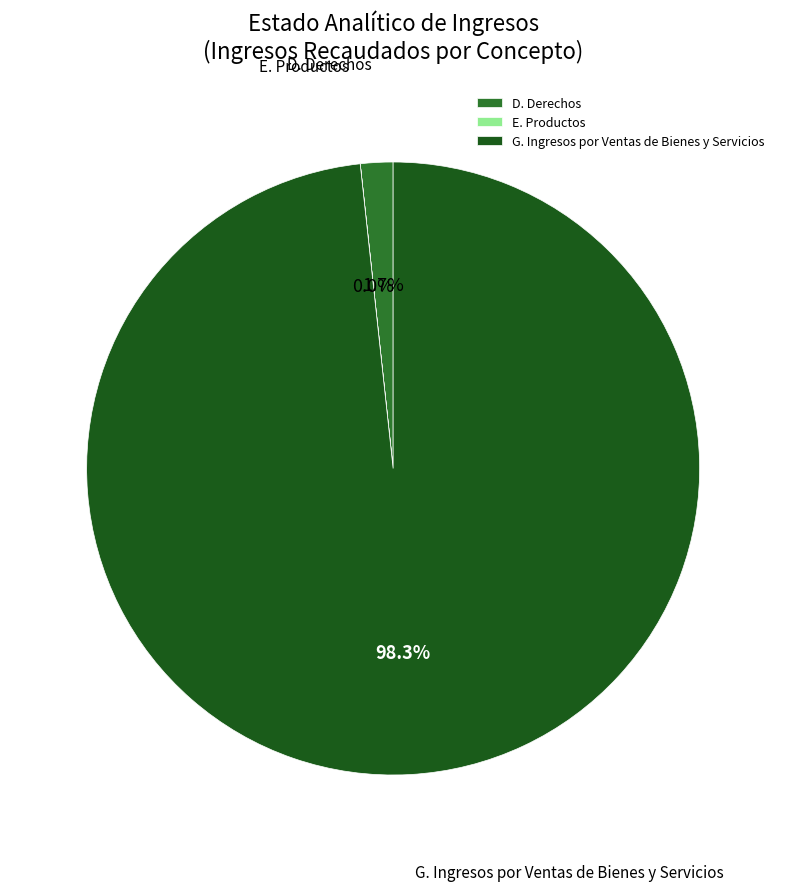

Which slice is the largest?

G. Ingresos por Ventas de Bienes y Servicios